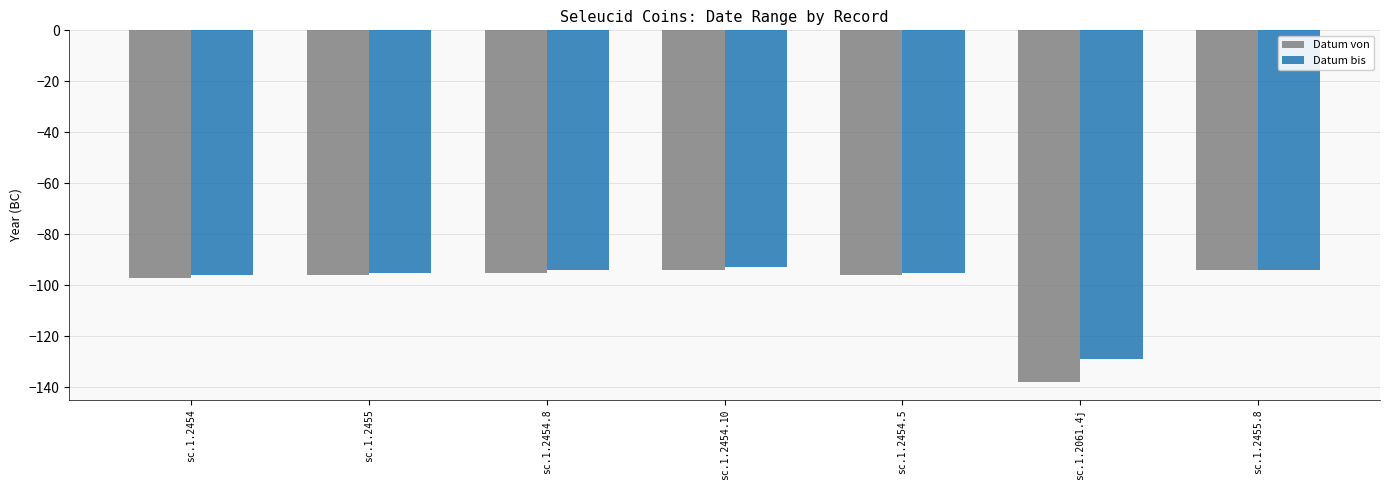

Which category has the lowest value across all series?

sc.1.2061.4j